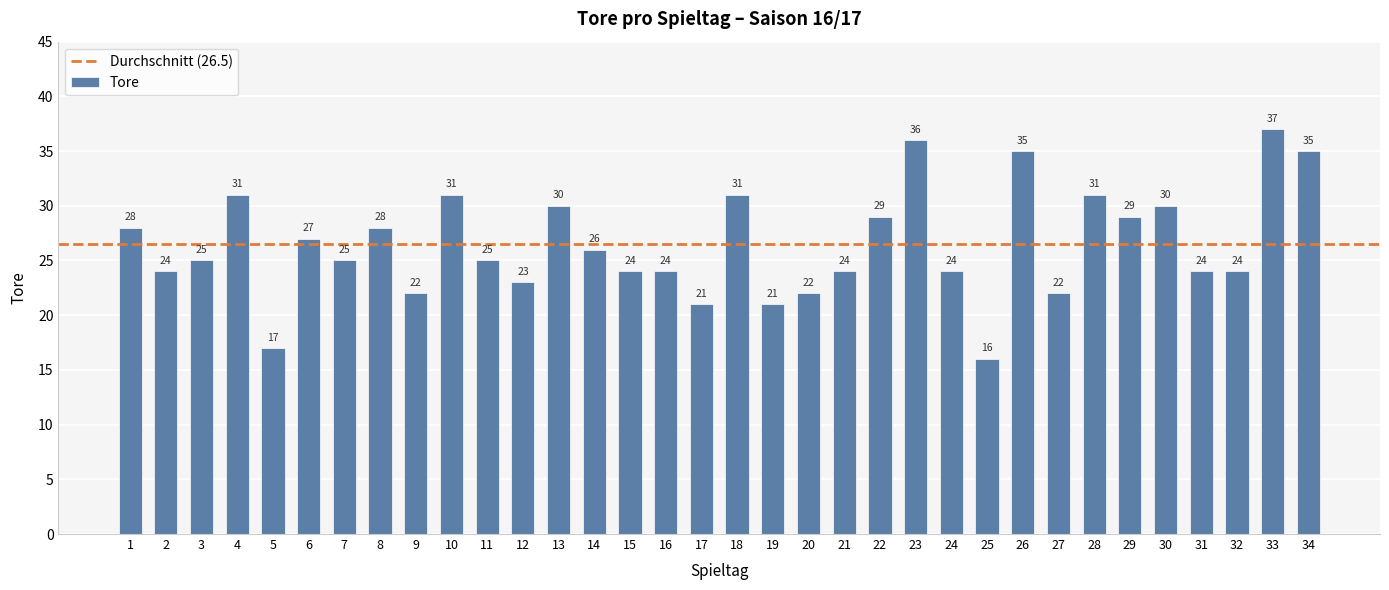

How many values are below 25?

15